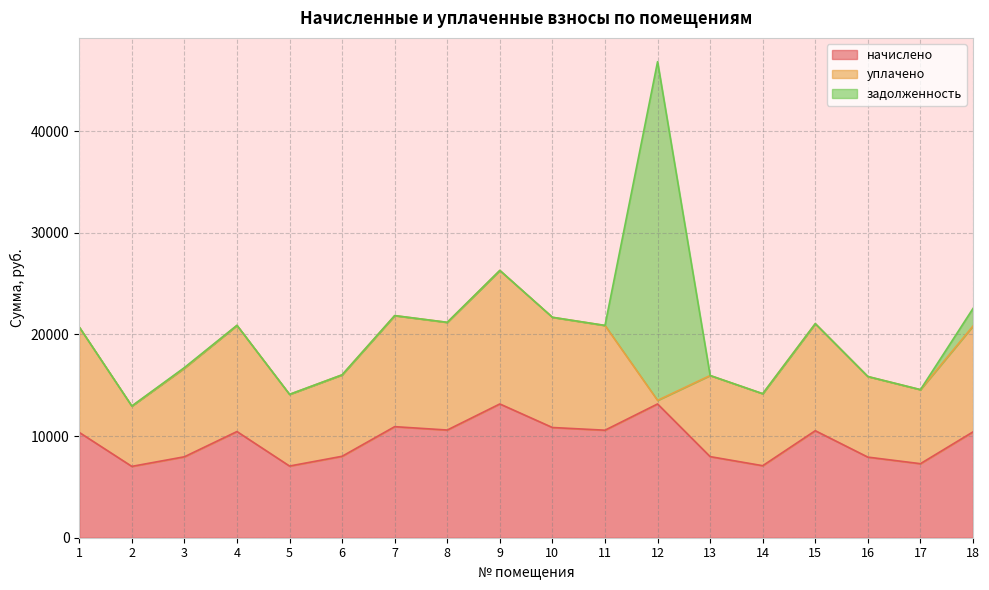

True or false: уплачено and начислено cross at least once.

True